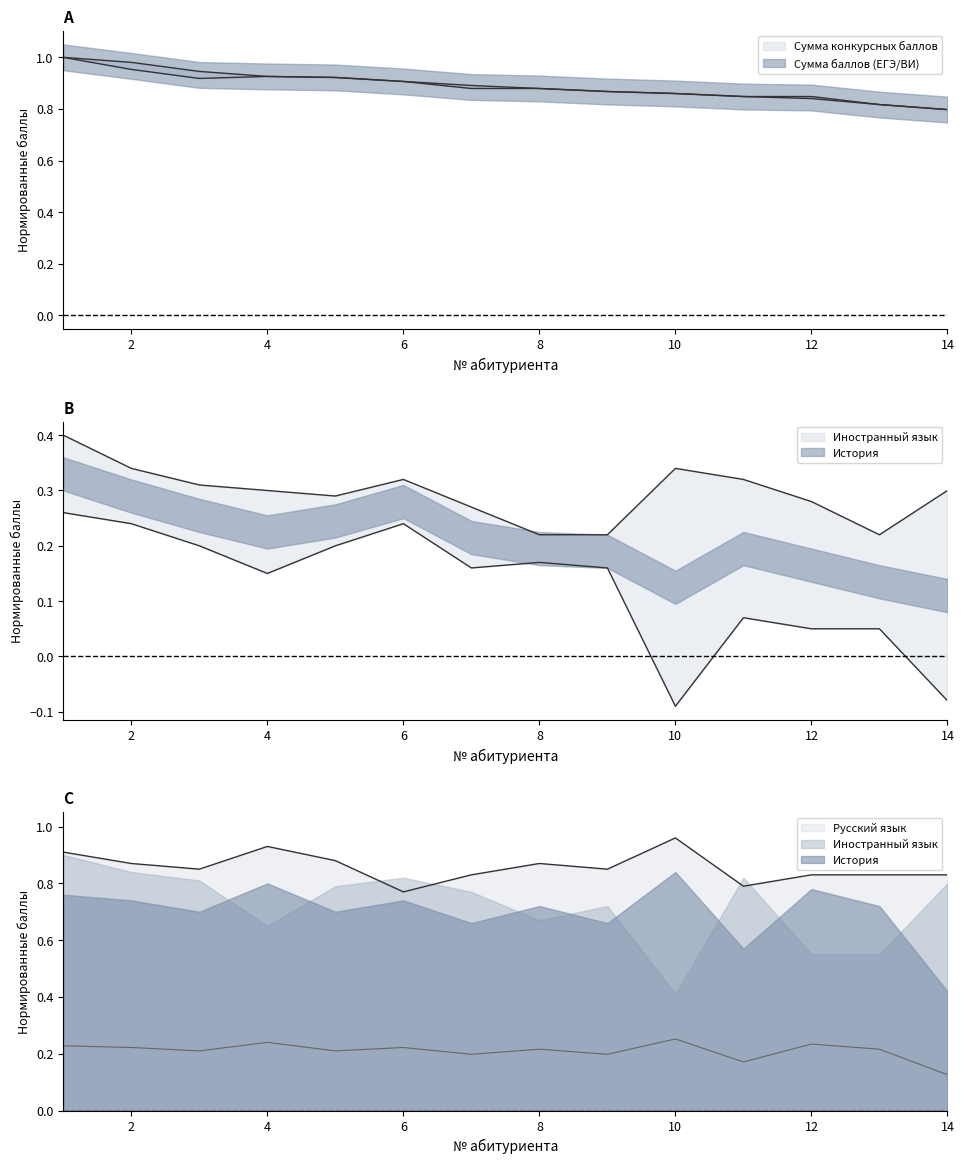

What is the total value across all series at 4?

3.0